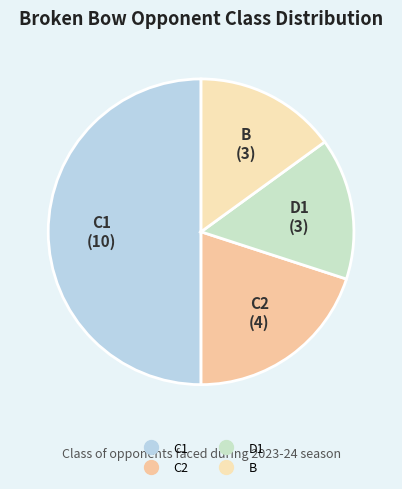

Count the number of slices in the pie.

4